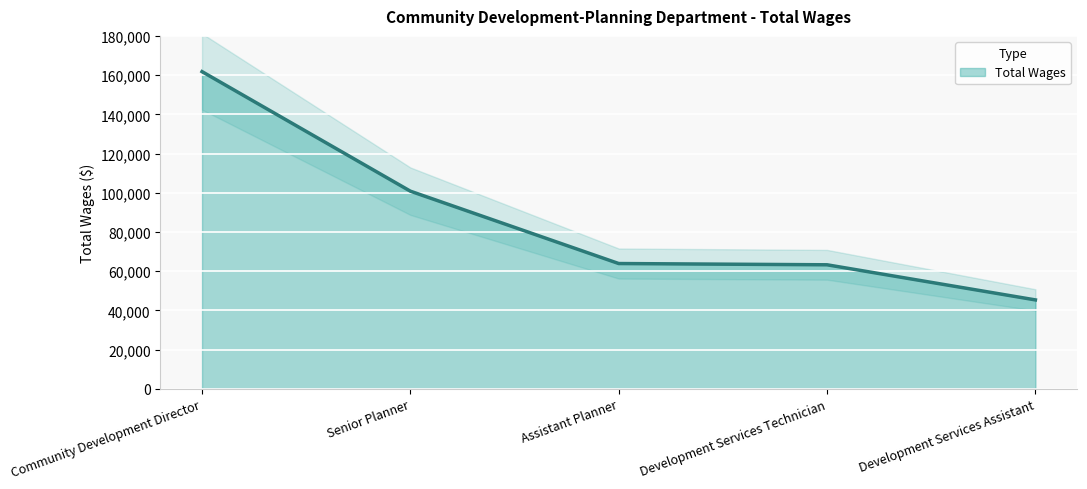

At which label does the data first exceed 63885?

Community Development Director